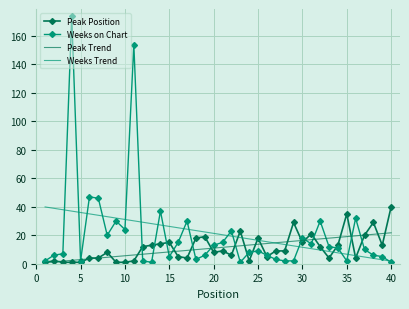

What is the greatest value displayed?

174.0